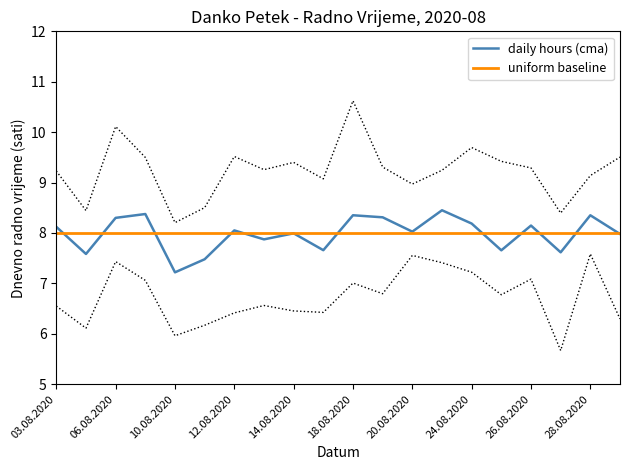

How many lines are shown in the chart?

2